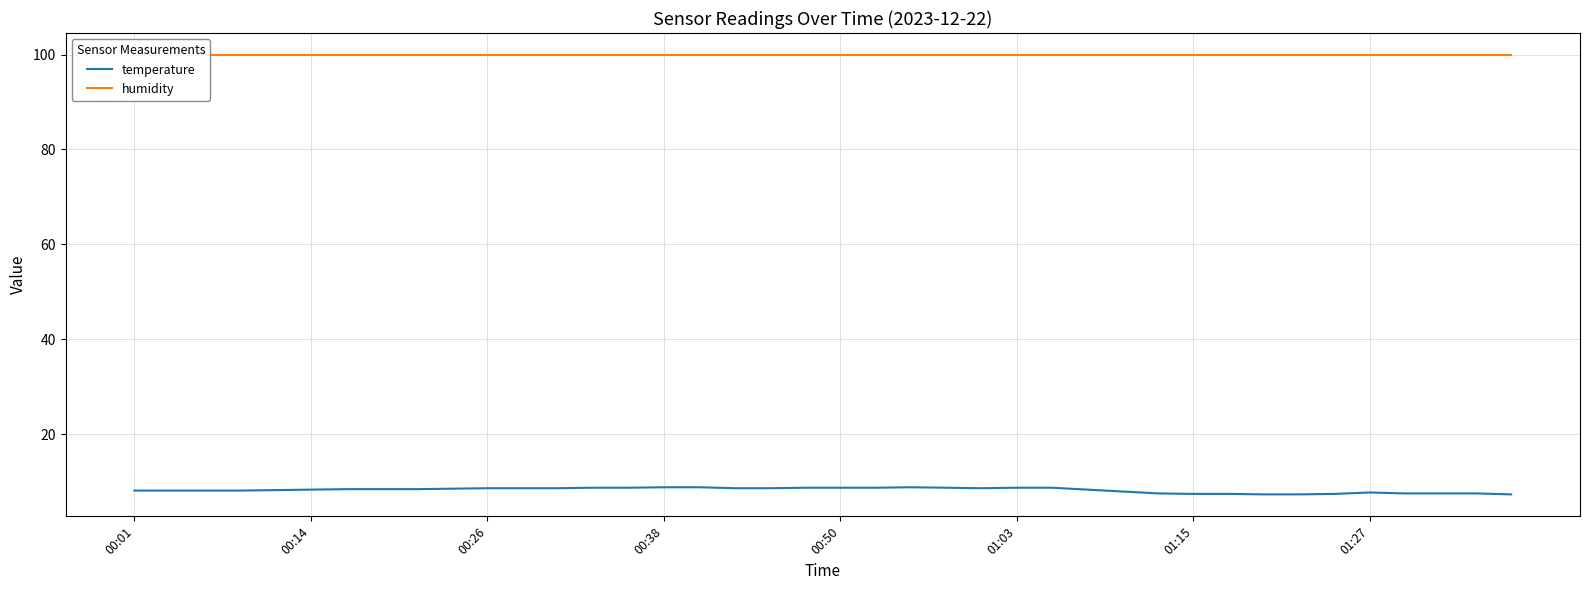

How many categories are shown in the chart?

40